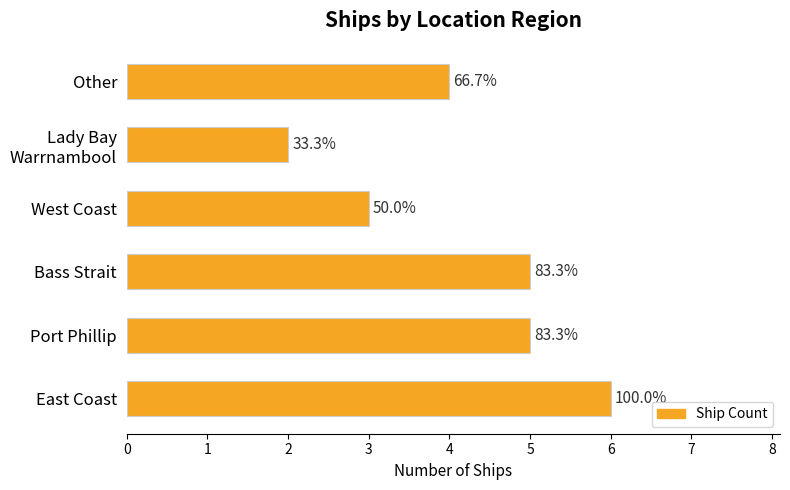

Are the bars horizontal?

Yes